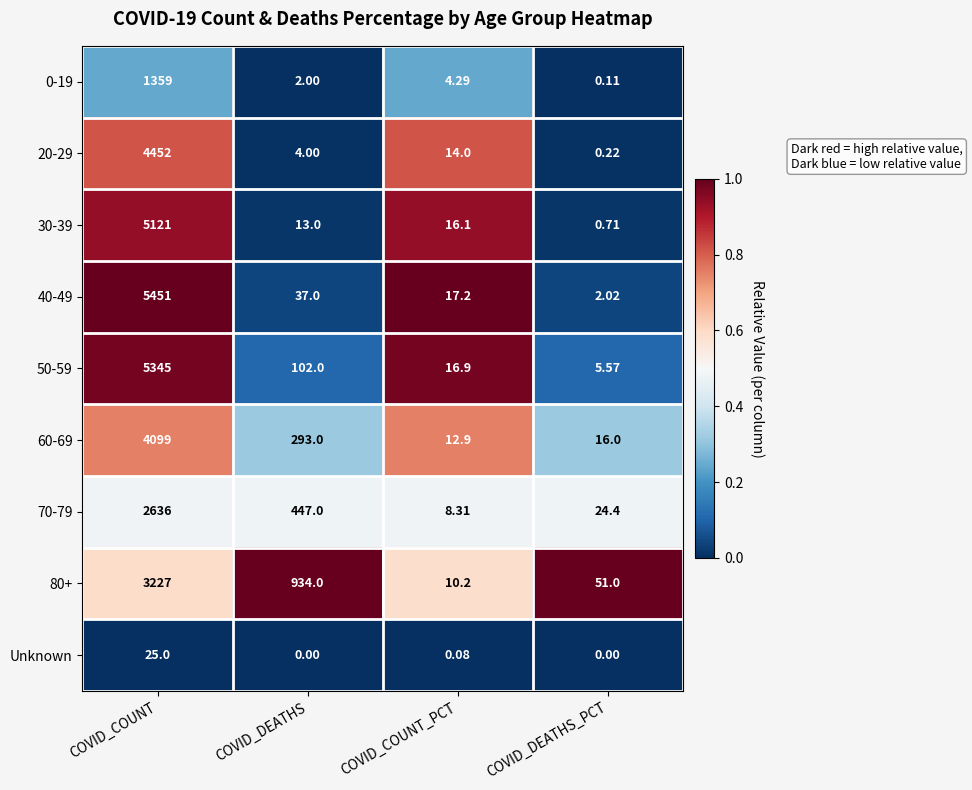

Is the value of 30-39 at COVID_DEATHS greater than the value of 0-19 at COVID_COUNT_PCT?

Yes